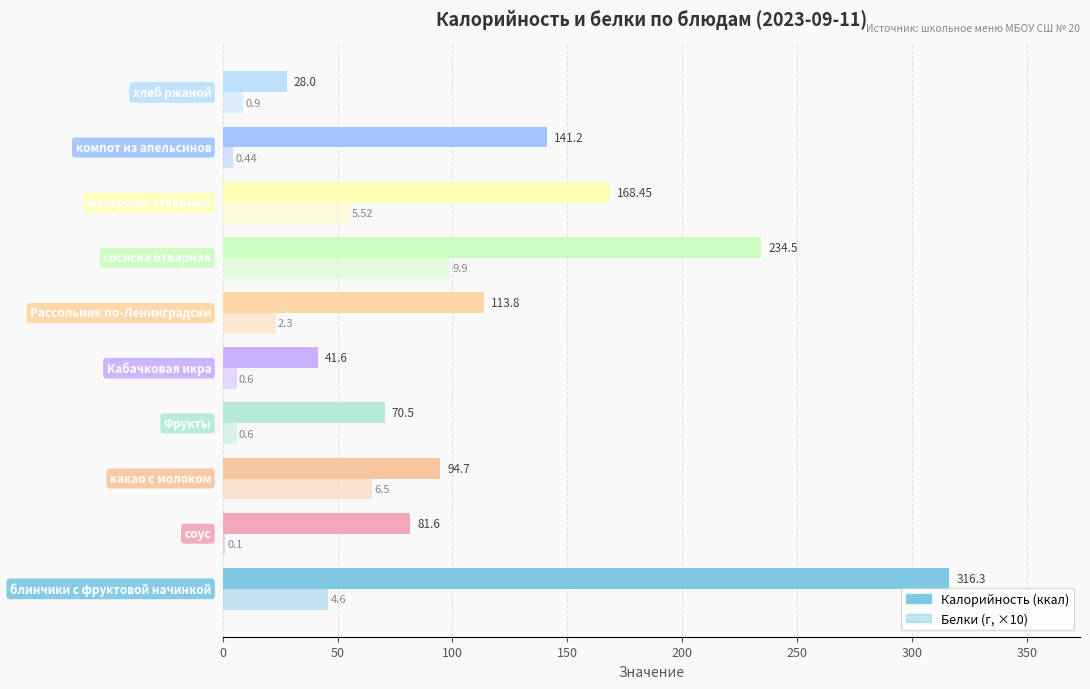

How many distinct data groups are displayed?

2